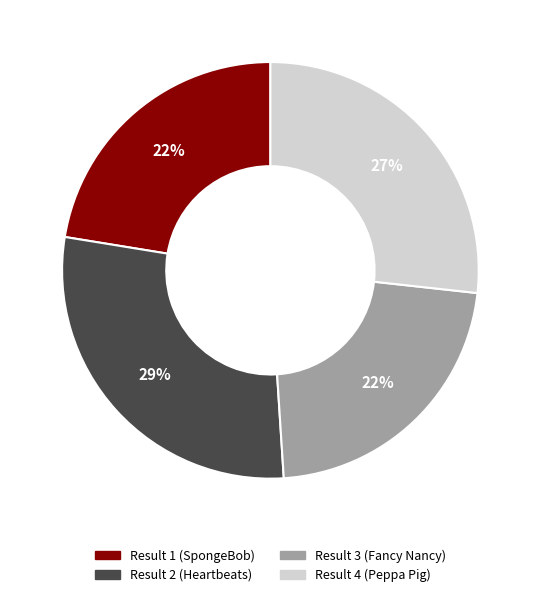

Approximately how many times larger is the value at Result 2 (Heartbeats) compared to Result 1 (SpongeBob)?

1.3